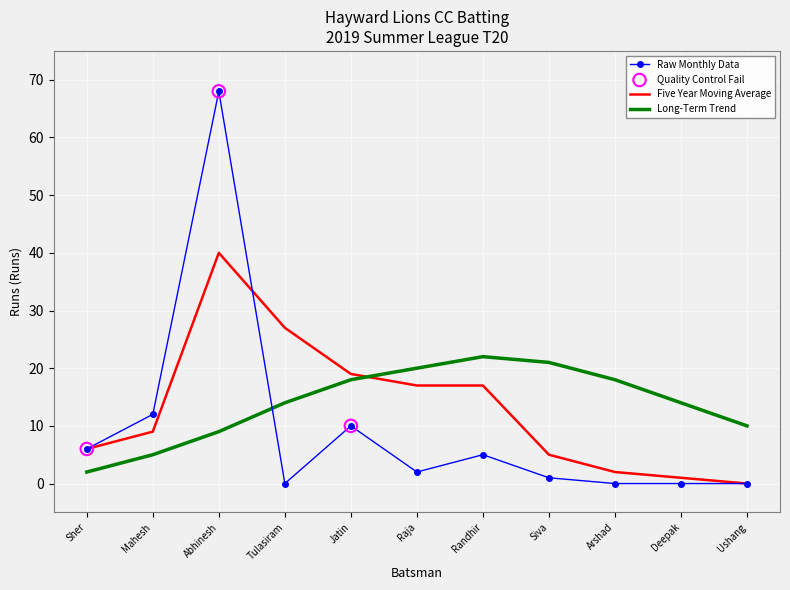

Which series has the largest total across all categories?

Long-Term Trend